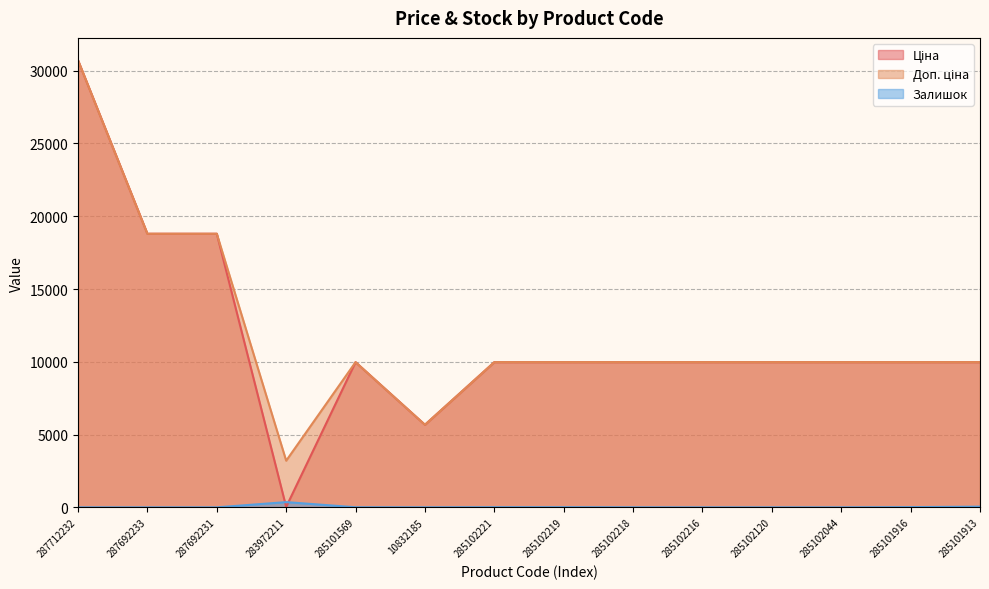

The Доп. ціна series shows 17100.2 at 285102219. True or false?

False